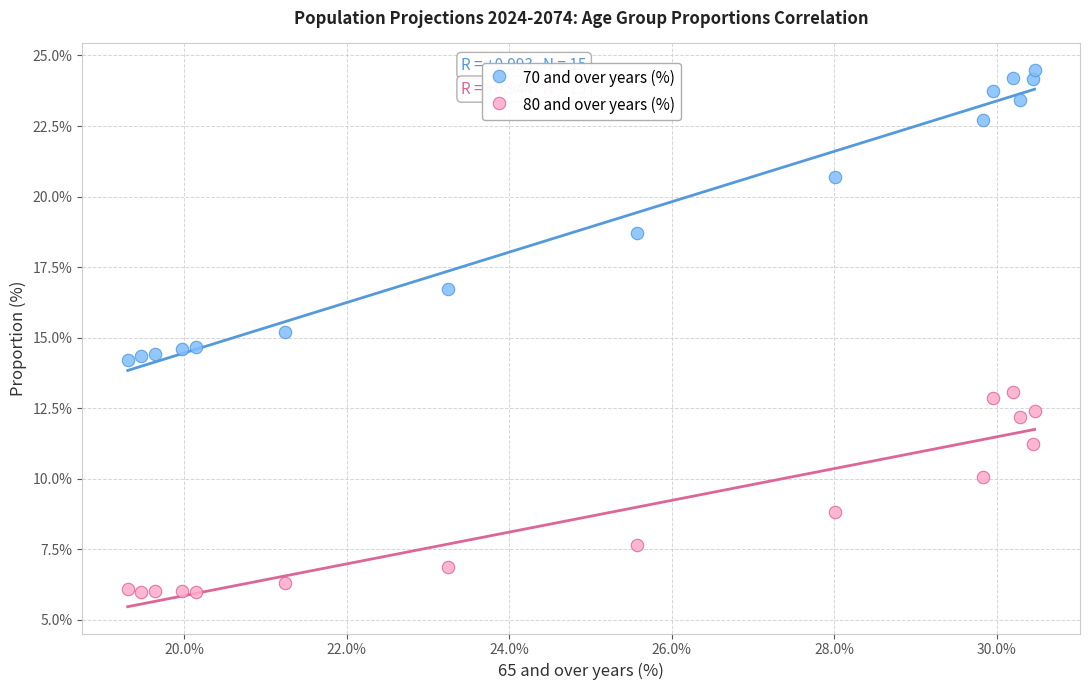

Which series reaches the maximum Y coordinate?

70 and over years (%)